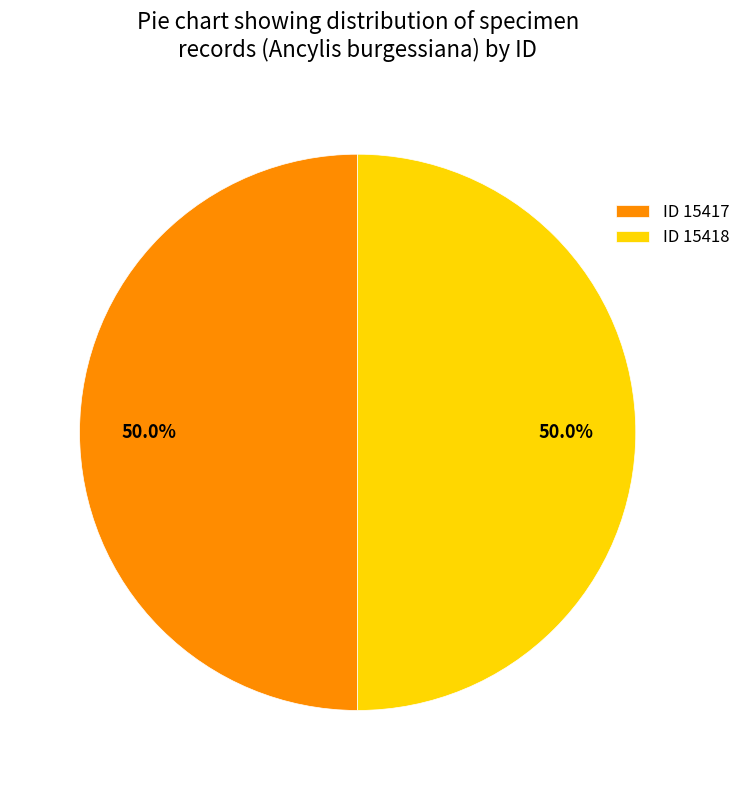

Do ID 15418 and ID 15417 together represent more than half of the pie?

Yes